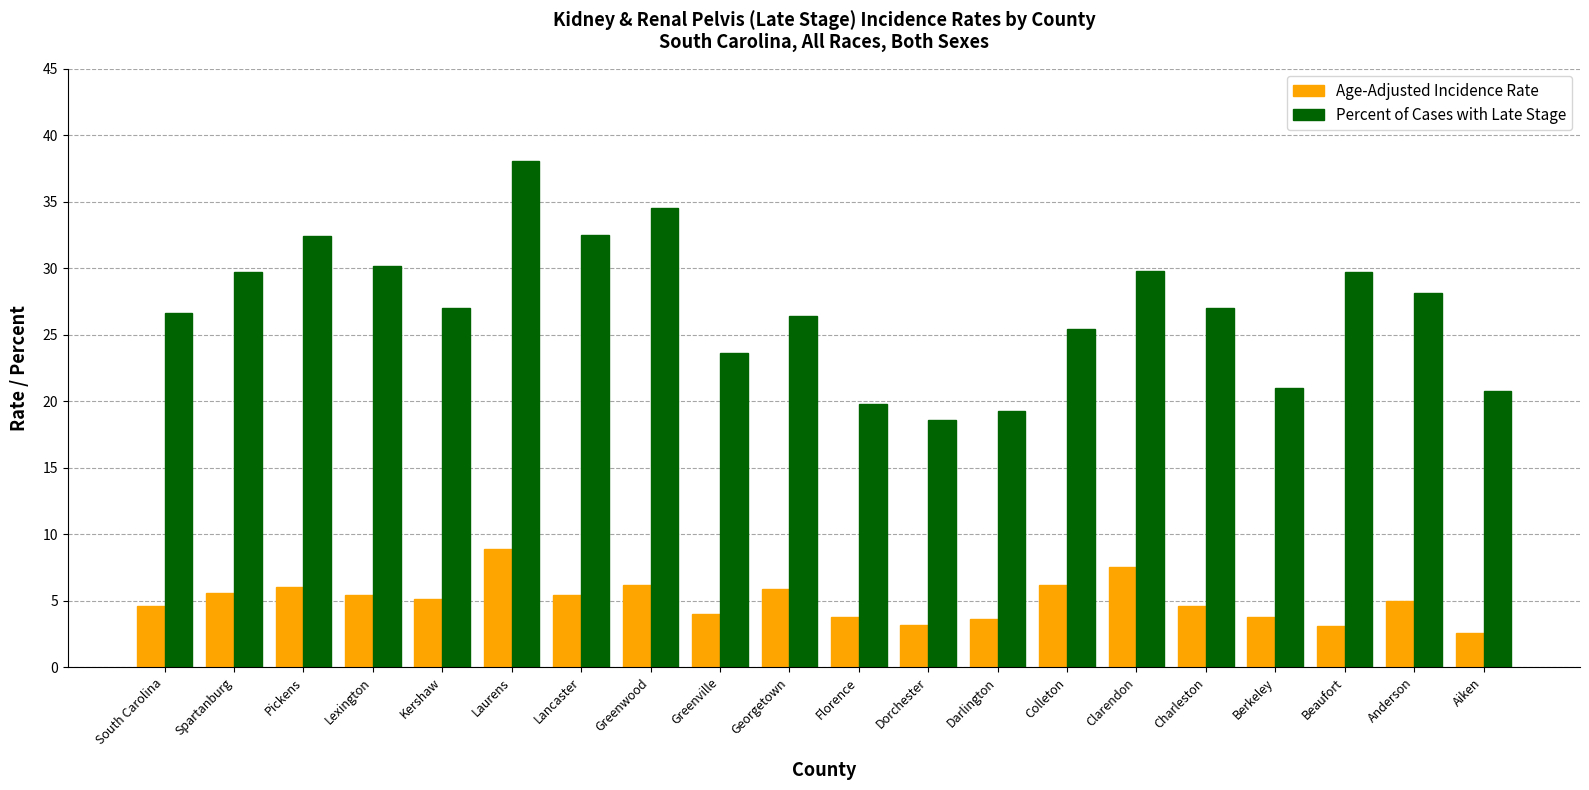

Read the Age-Adjusted Incidence Rate value at Kershaw.

5.1